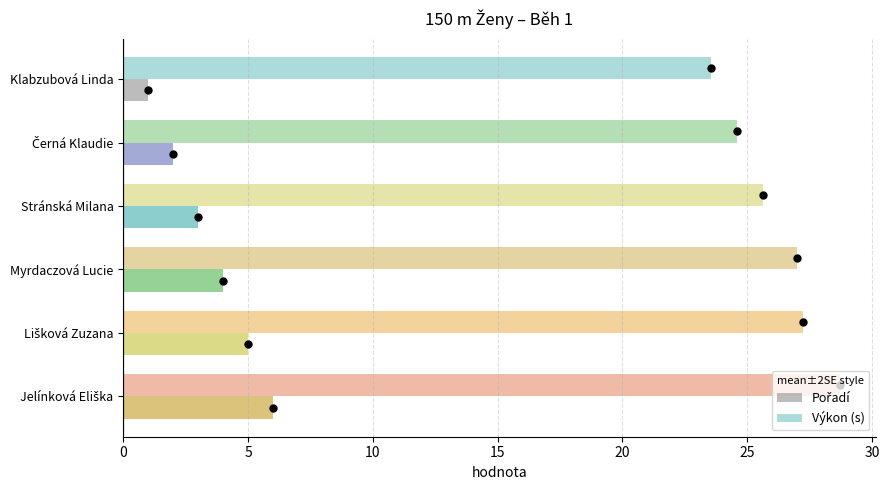

How many categories are shown in the chart?

6